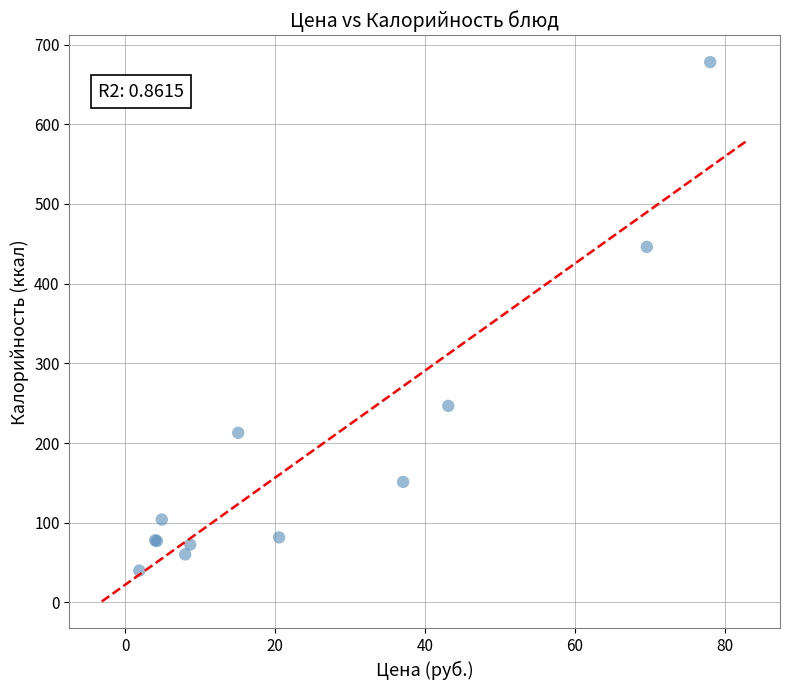

What Y value in the scatter plot is closest to 358?

446.1